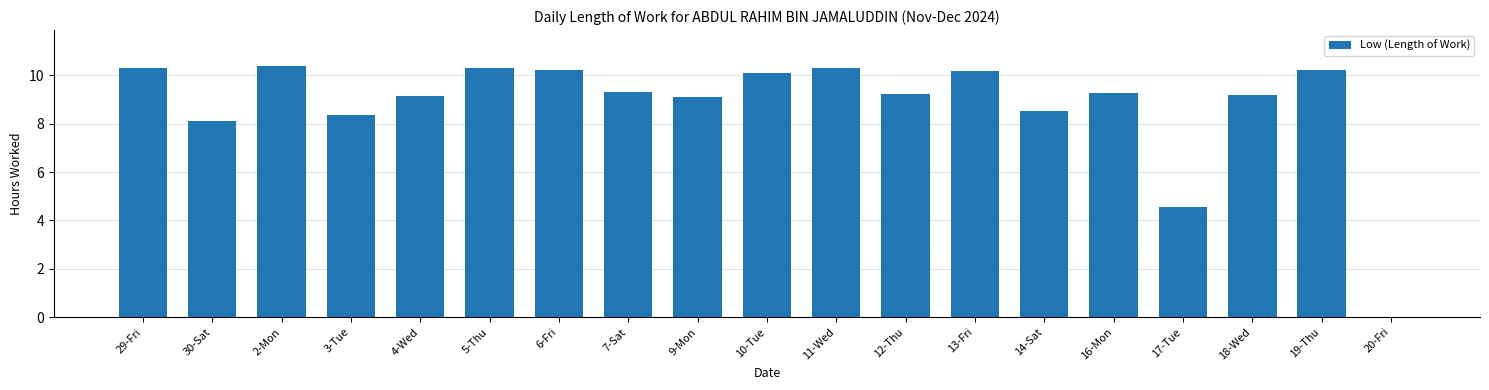

Approximately how many times larger is the value at 30-Sat compared to 14-Sat?

1.0